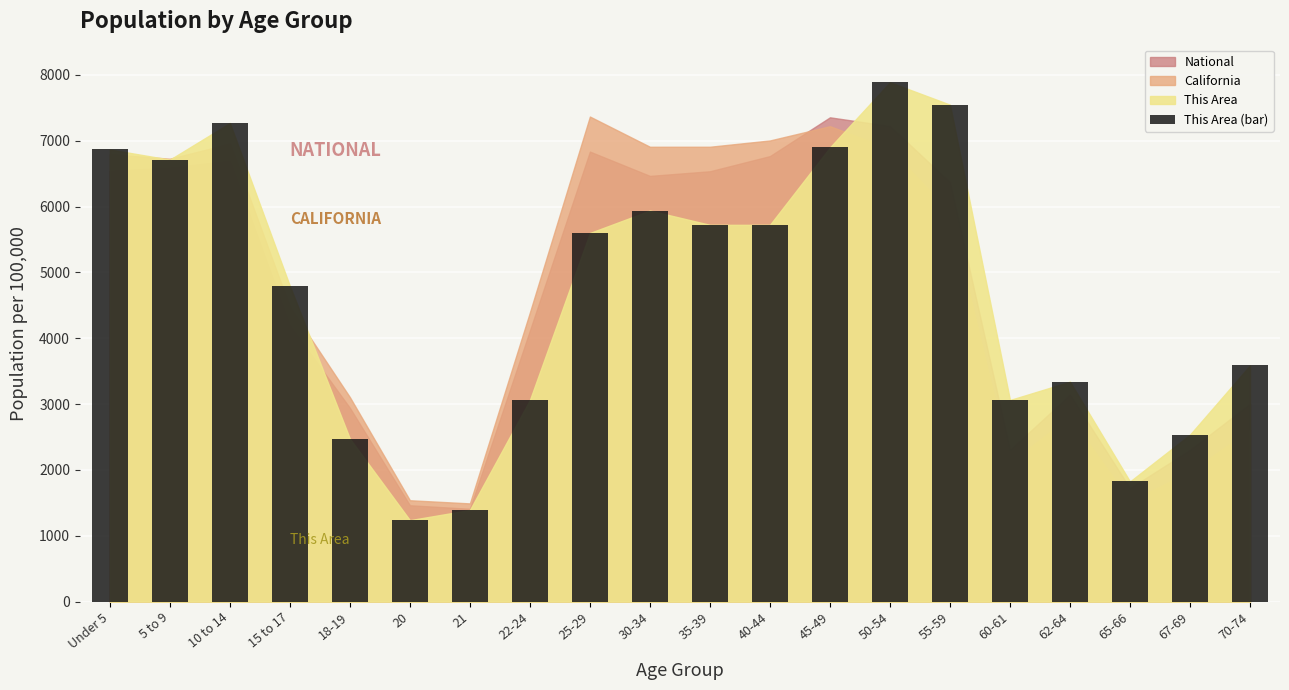

What is the sum of all values?

93473.6